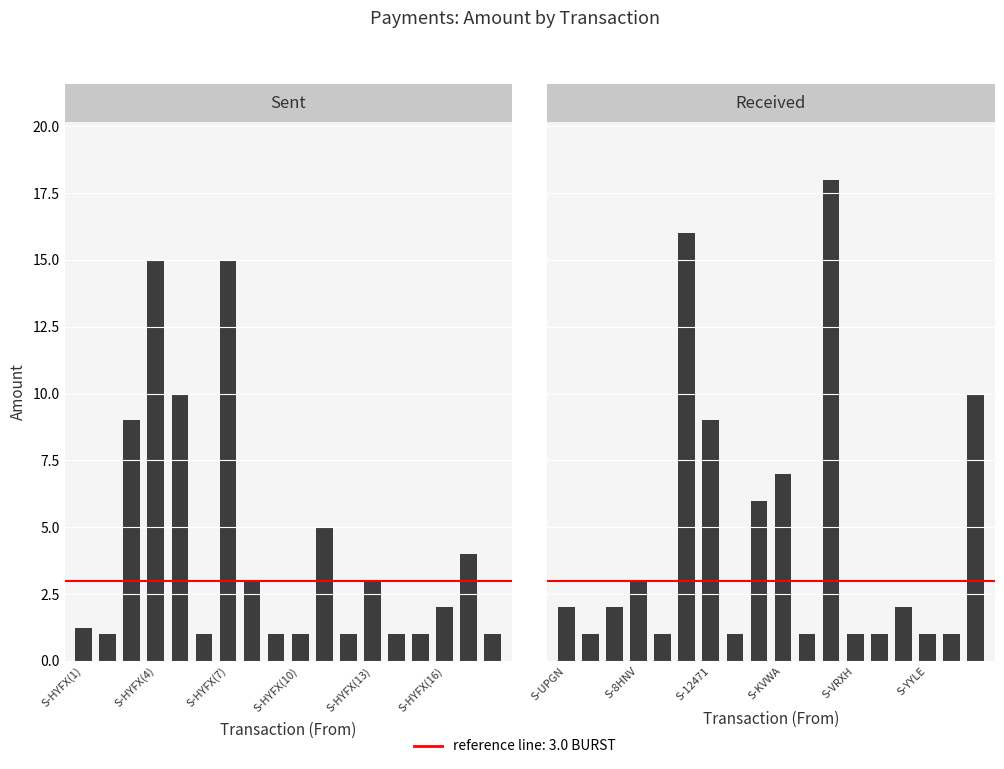

Read the Amount Received value at 13.

1.0